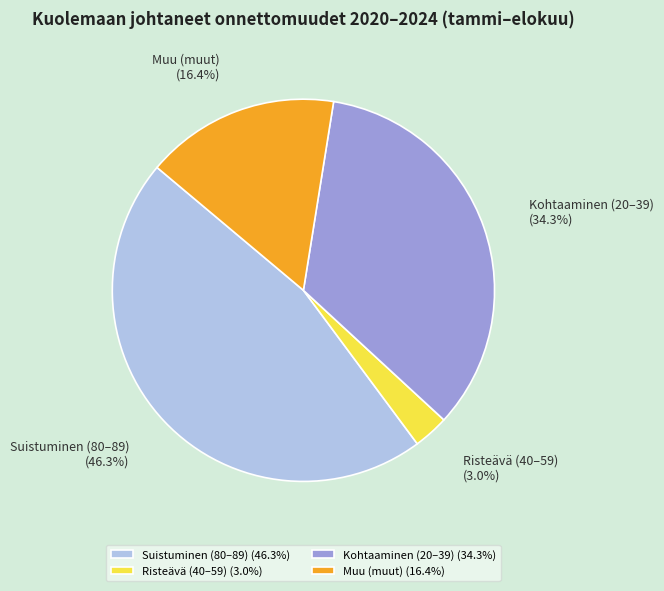

To the nearest percent, what is the average slice percentage?

25%